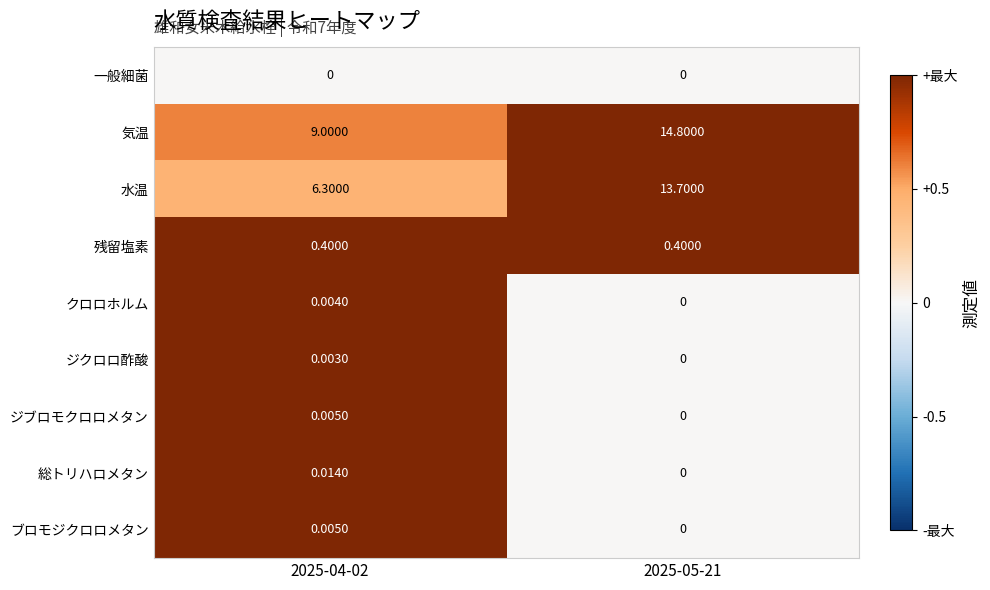

Is the value of クロロホルム at 2025-04-02 greater than the value of ブロモジクロロメタン at 2025-04-02?

No